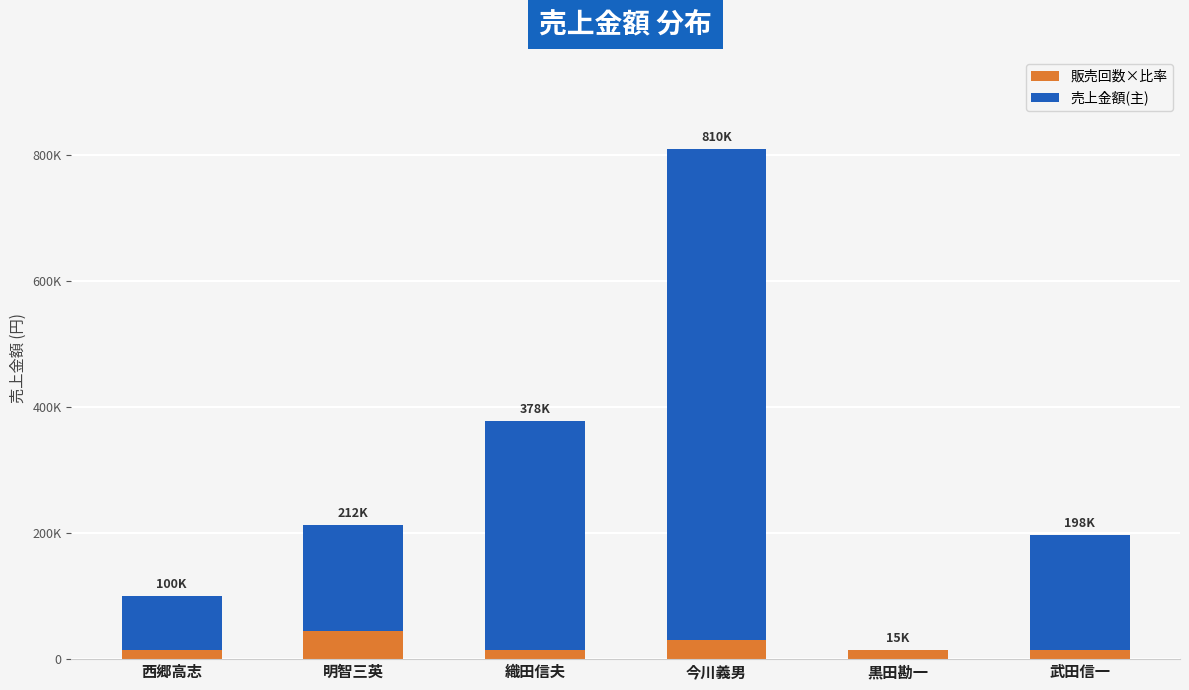

Count the 販売回数×比率 values in the range 15000 to 30000.

5